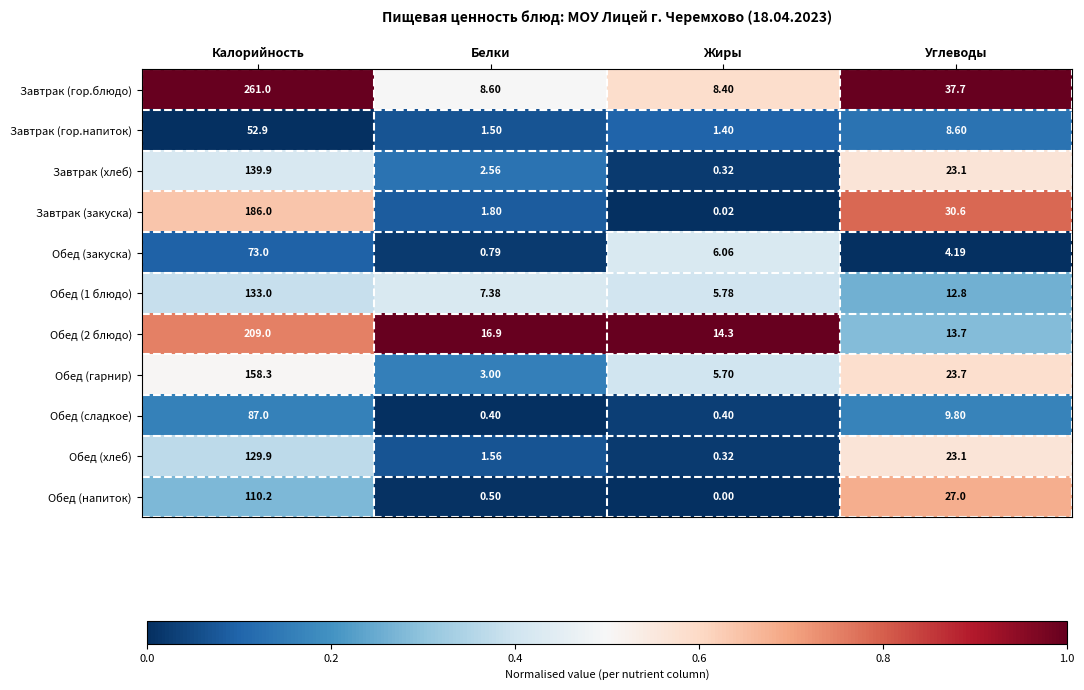

Rank the series by their maximum value, from lowest to highest.

Завтрак (гор.напиток), Обед (закуска), Обед (сладкое), Обед (напиток), Обед (хлеб), Обед (1 блюдо), Завтрак (хлеб), Обед (гарнир), Завтрак (закуска), Обед (2 блюдо), Завтрак (гор.блюдо)